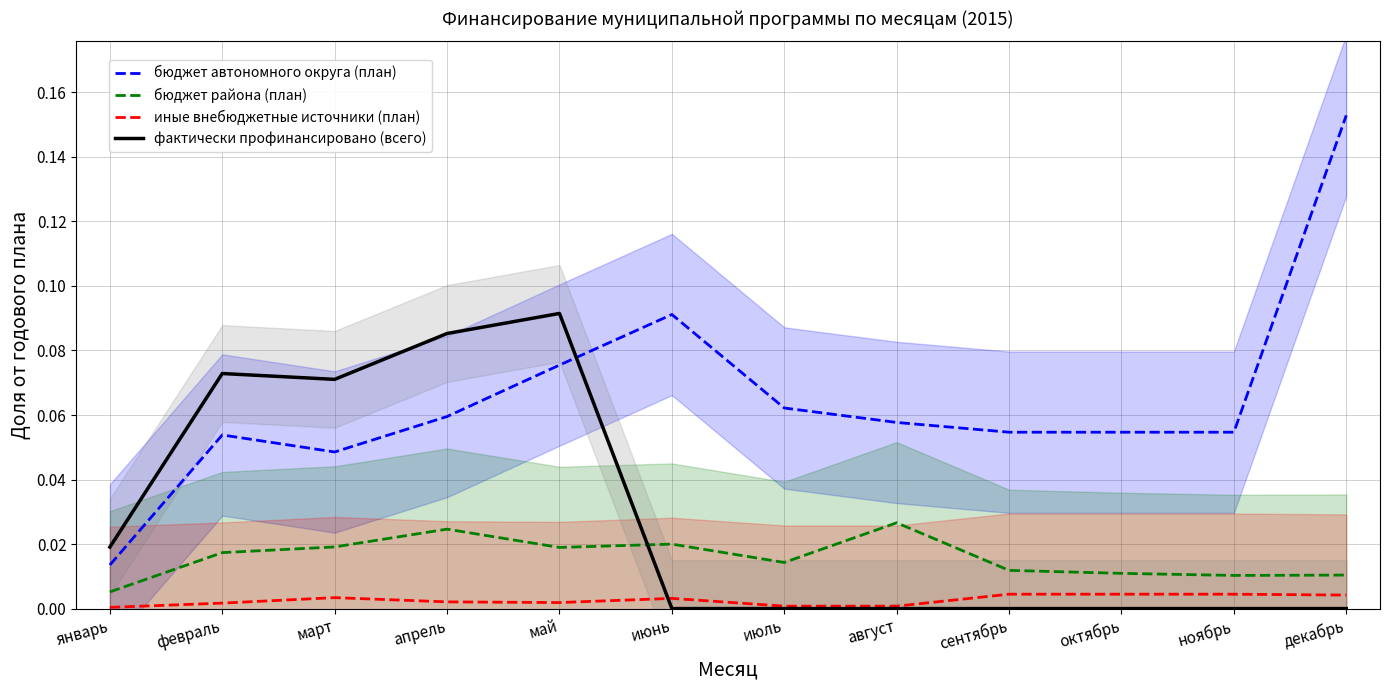

Which label corresponds to the smallest value in the chart?

июнь